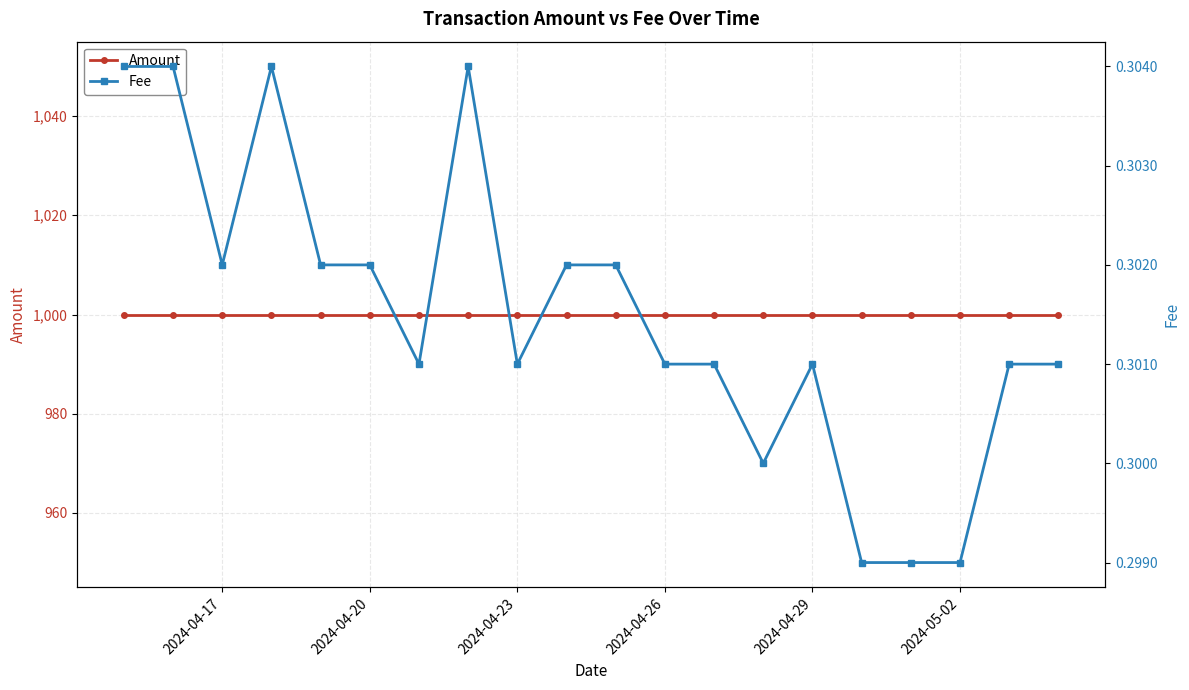

How many categories are shown in the chart?

20